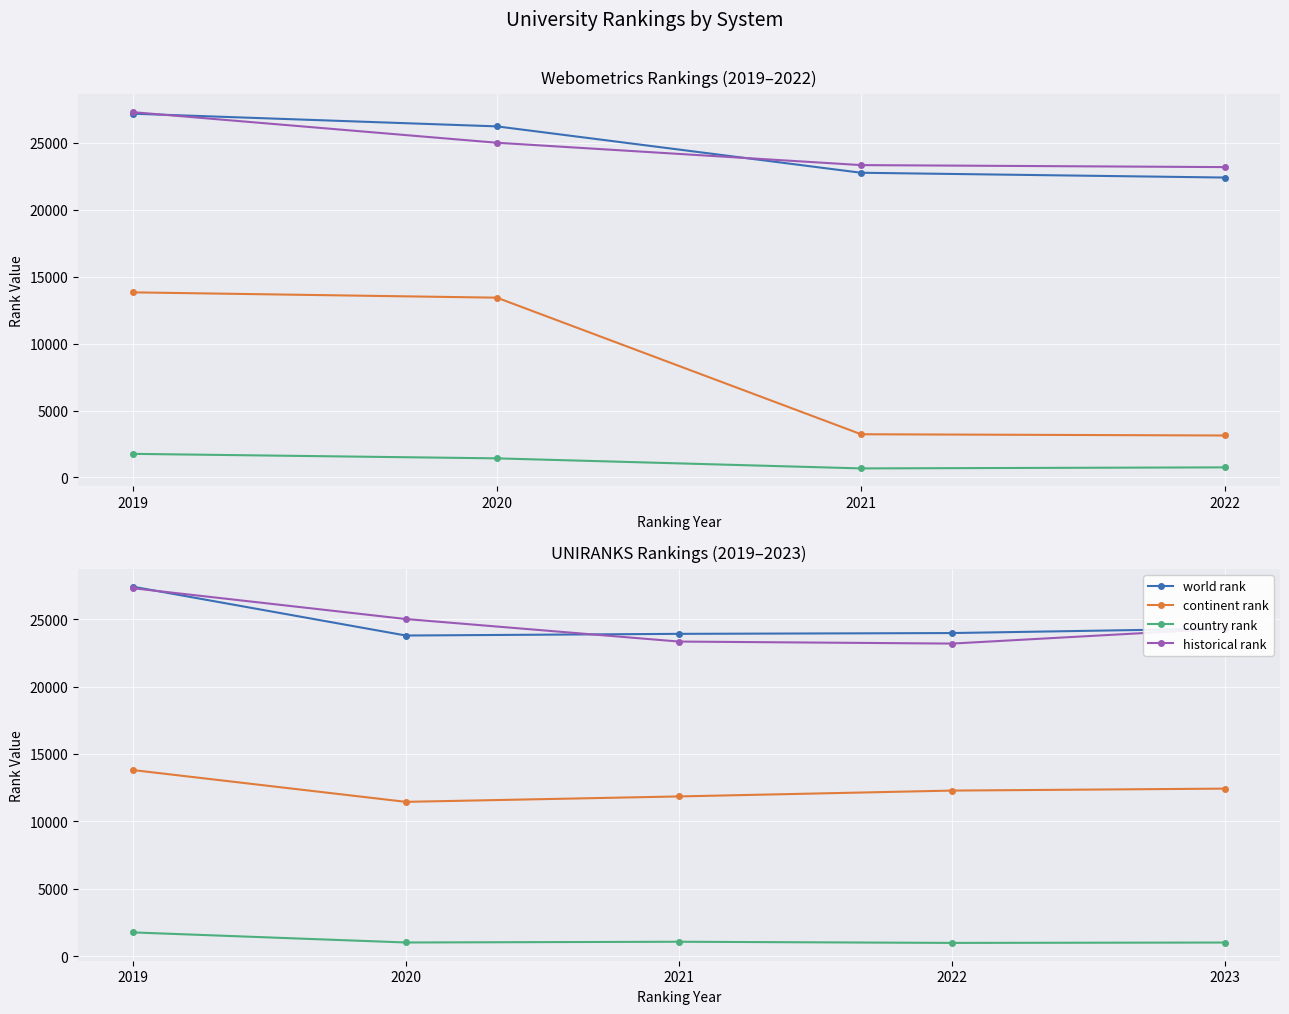

Is it true that country rank equals 711.9 at 2021?

False